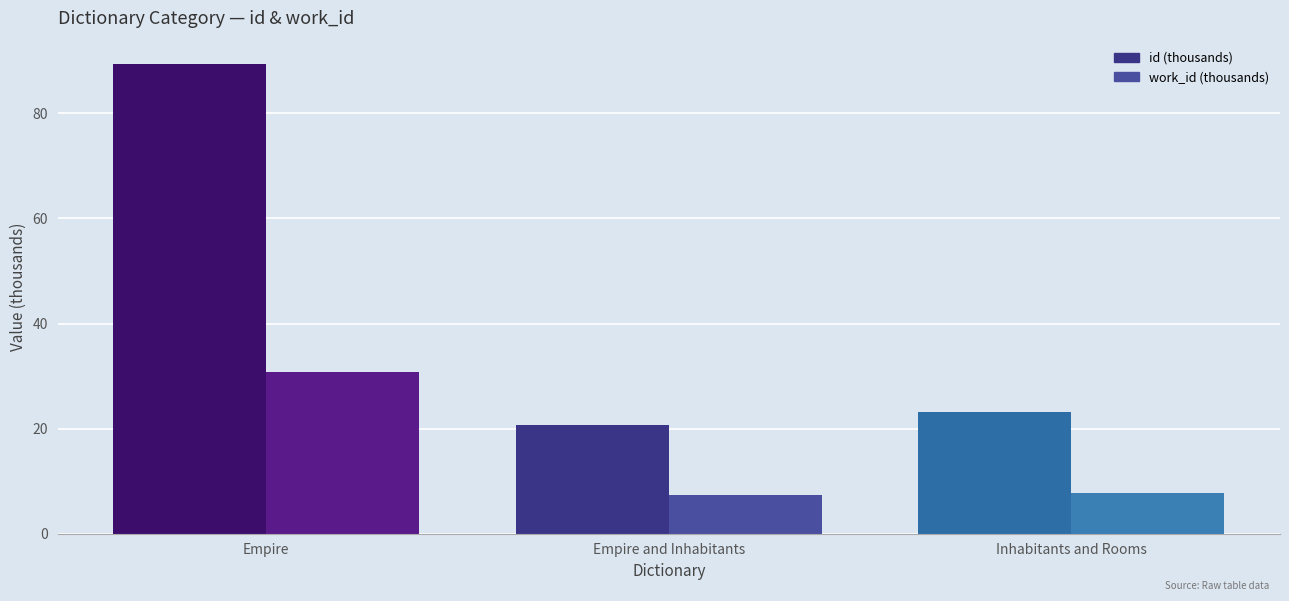

Which series has the widest spread of values?

id (thousands)